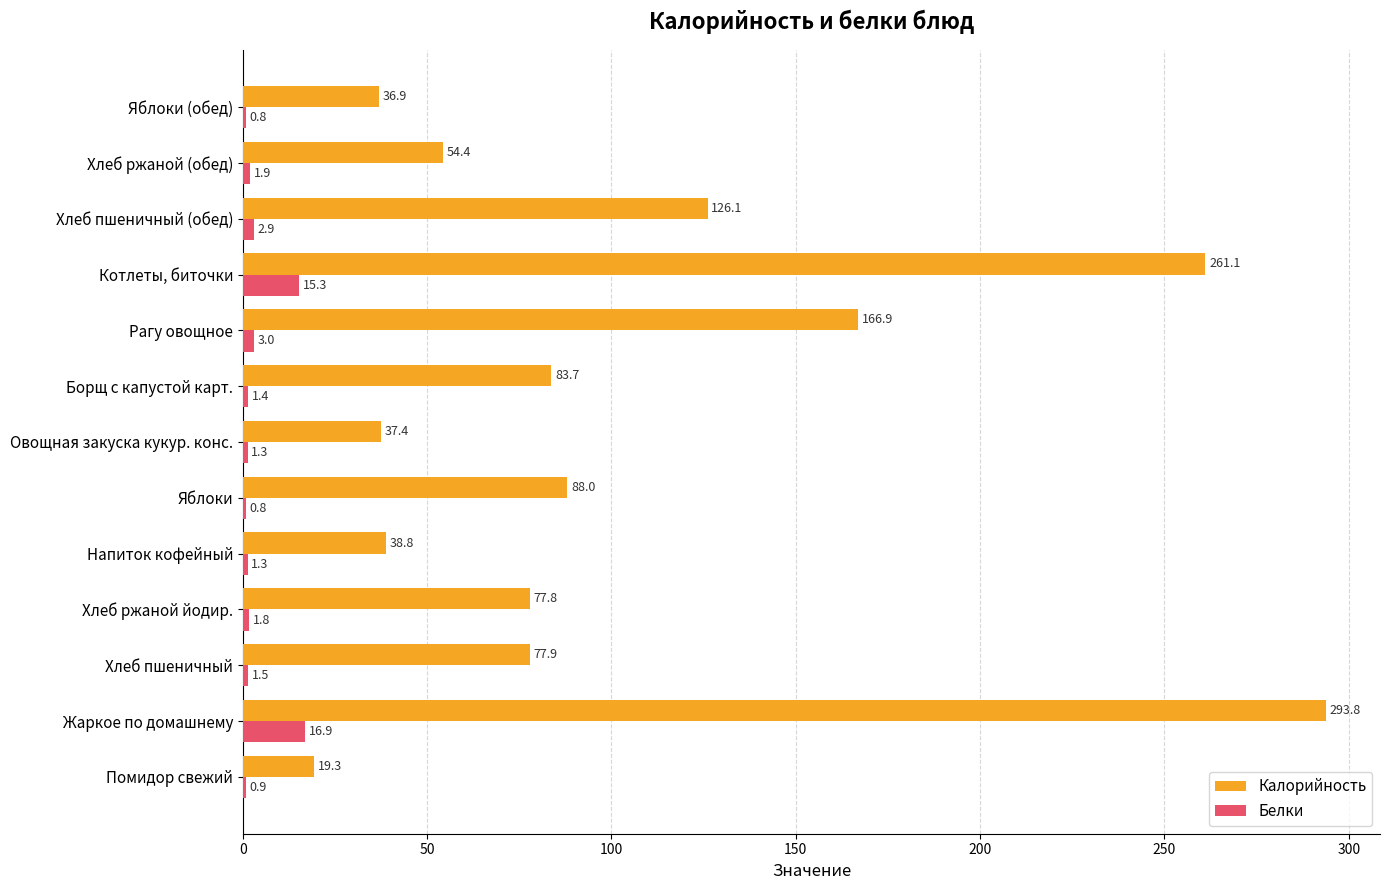

True or false: Белки has a value of 1.3 at Овощная закуска кукур. конс..

True